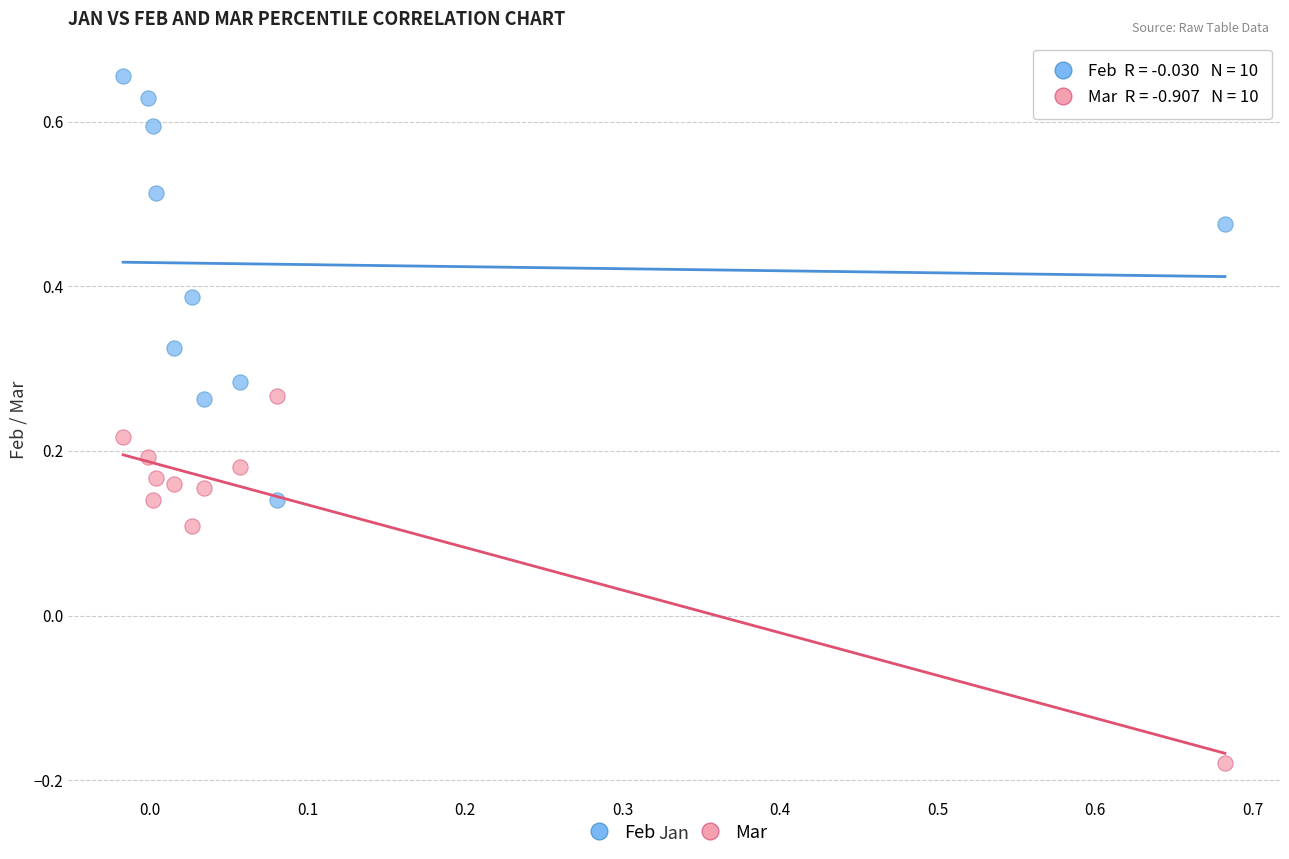

Across all data points, what is the range of Y values (max minus min)?

0.8